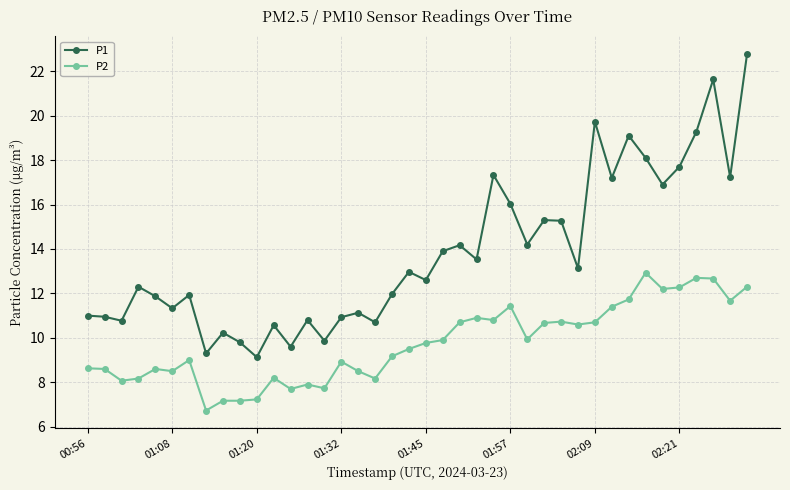

What are all the series names shown in the legend?

P1, P2